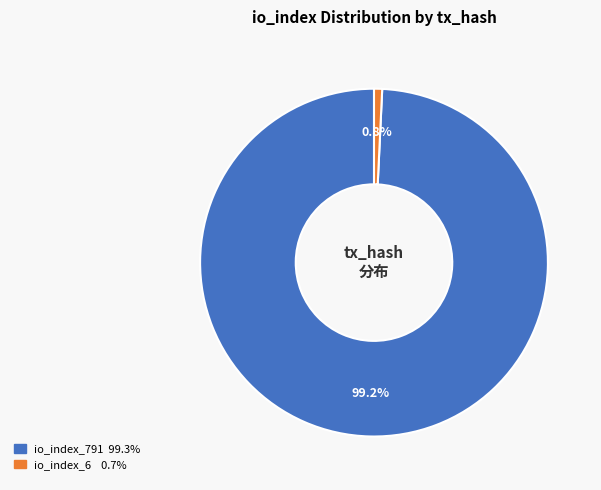

Which slice is the smallest?

io_index_6